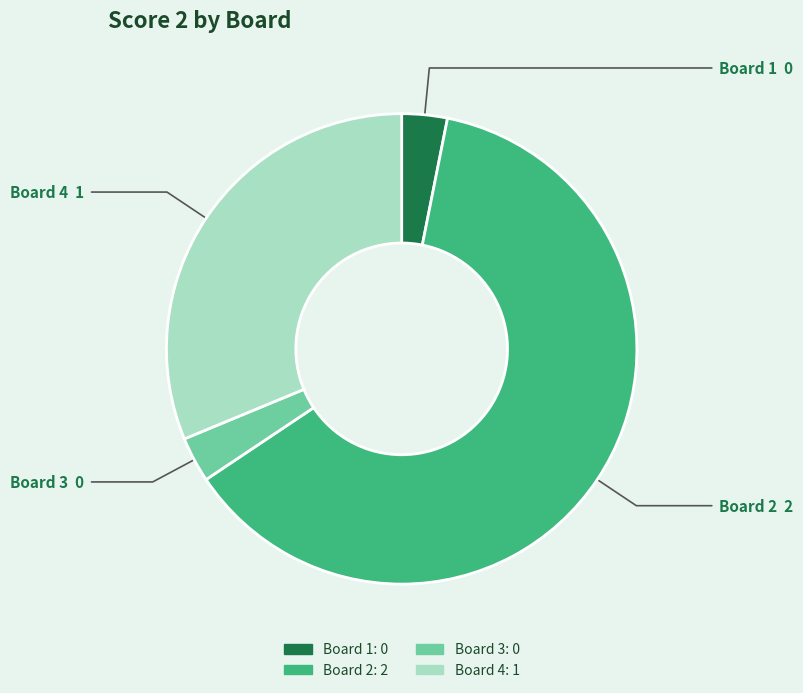

Which category has the biggest portion of the pie?

Board 2